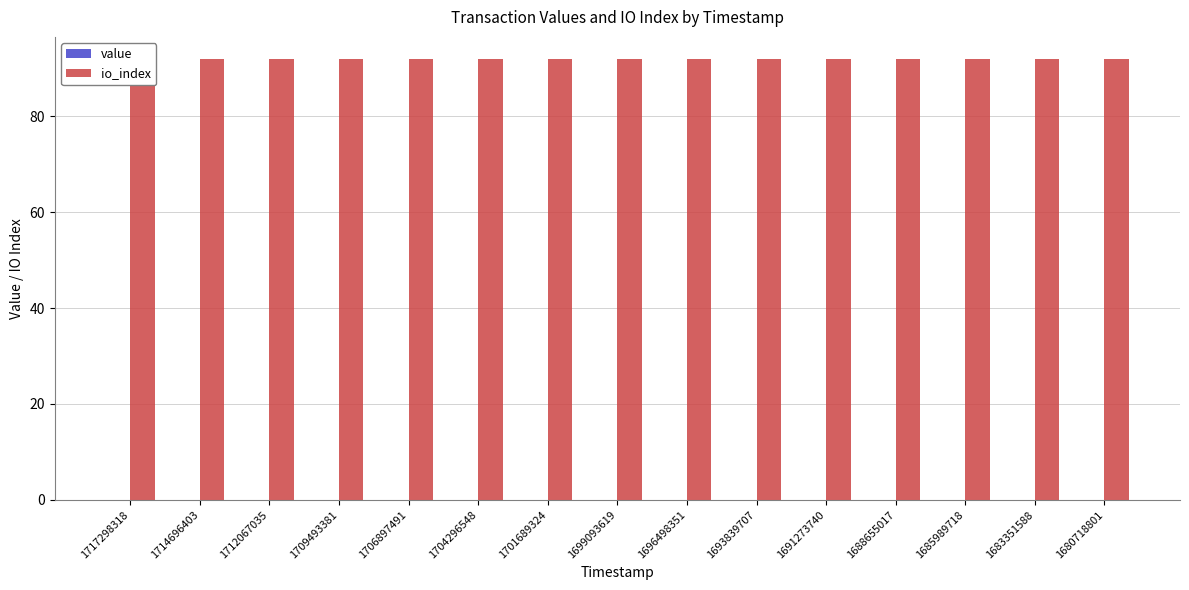

What is the greatest value displayed?

92.0